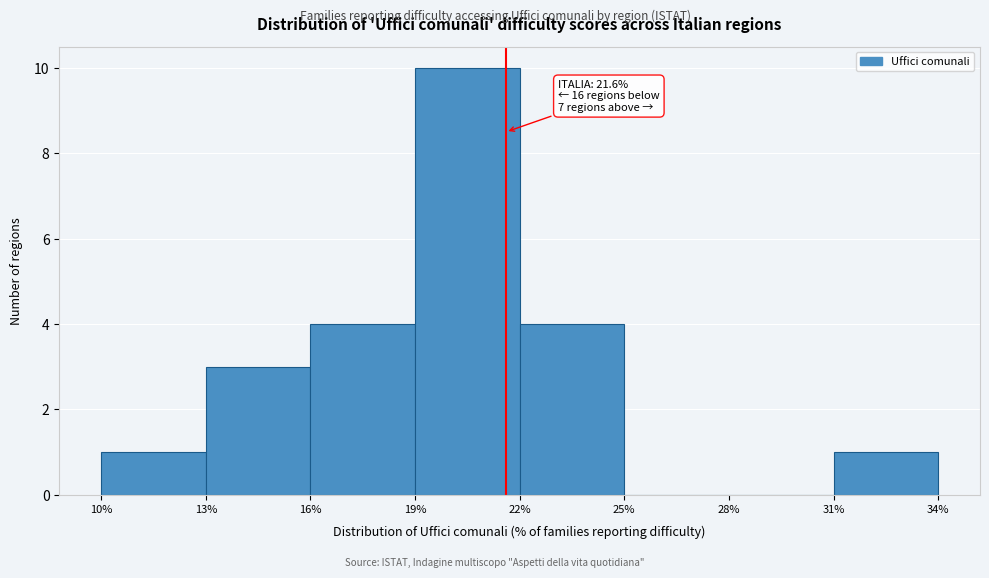

Which range on the x-axis has the tallest bar?

19% to 22%